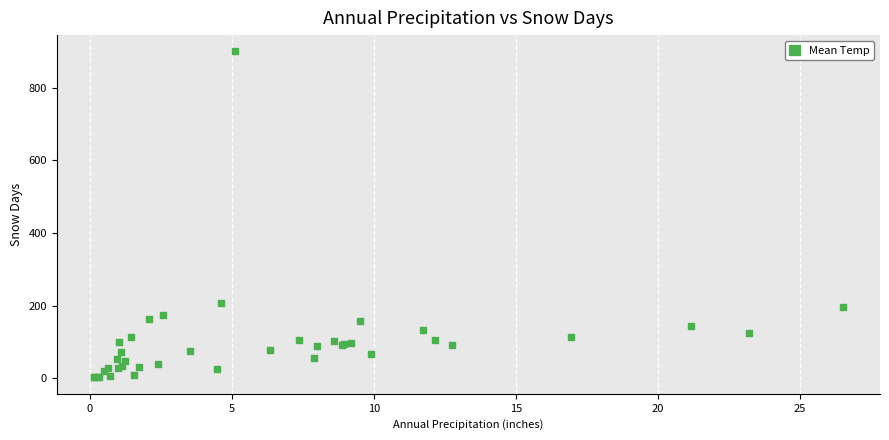

What Y value in the scatter plot is closest to 451?

207